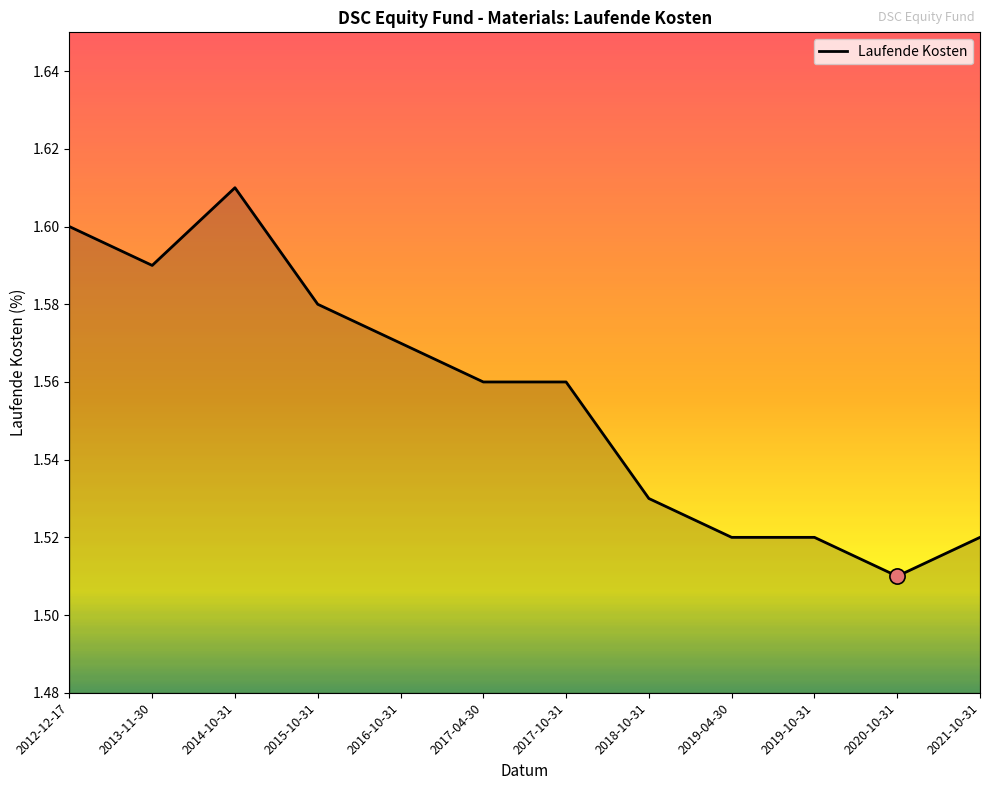

Between 2013-11-30 and 2018-10-31, which is larger?

2013-11-30